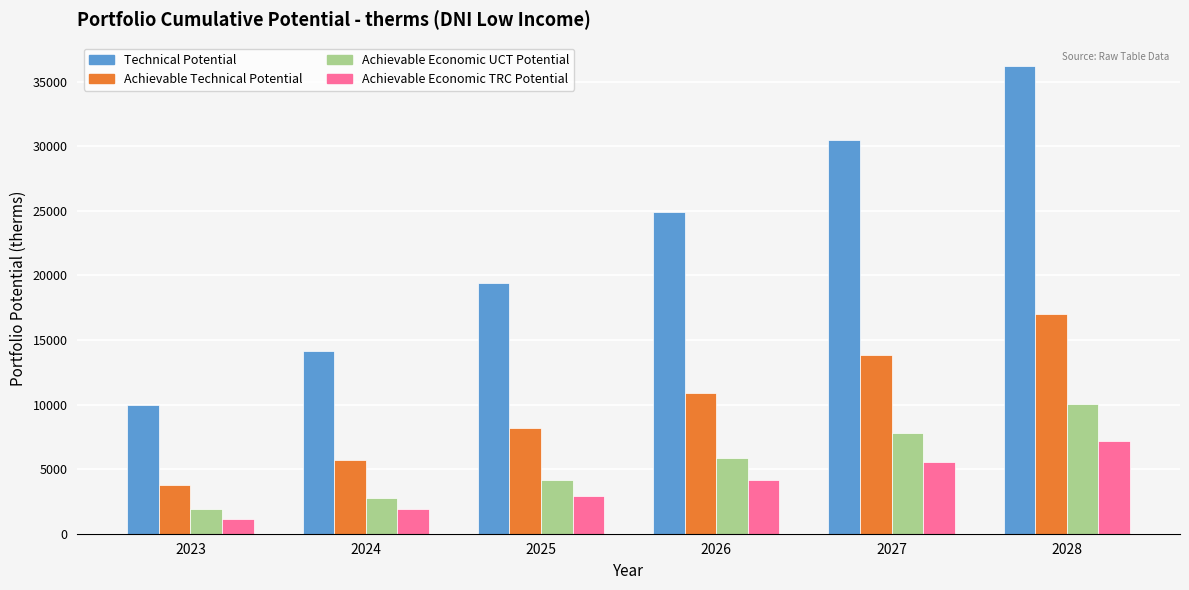

Reading left to right, transcribe all the data shown in this chart.

Technical Potential: 9978.6	14142.0	19386.3	24926.7	30441.0	36209.6
Achievable Technical Potential: 3797.7	5708.0	8148.2	10896.1	13837.1	17019.9
Achievable Economic UCT Potential: 1894.4	2754.3	4141.9	5840.7	7789.7	10004.7
Achievable Economic TRC Potential: 1107.2	1910.3	2907.6	4143.0	5561.6	7160.0